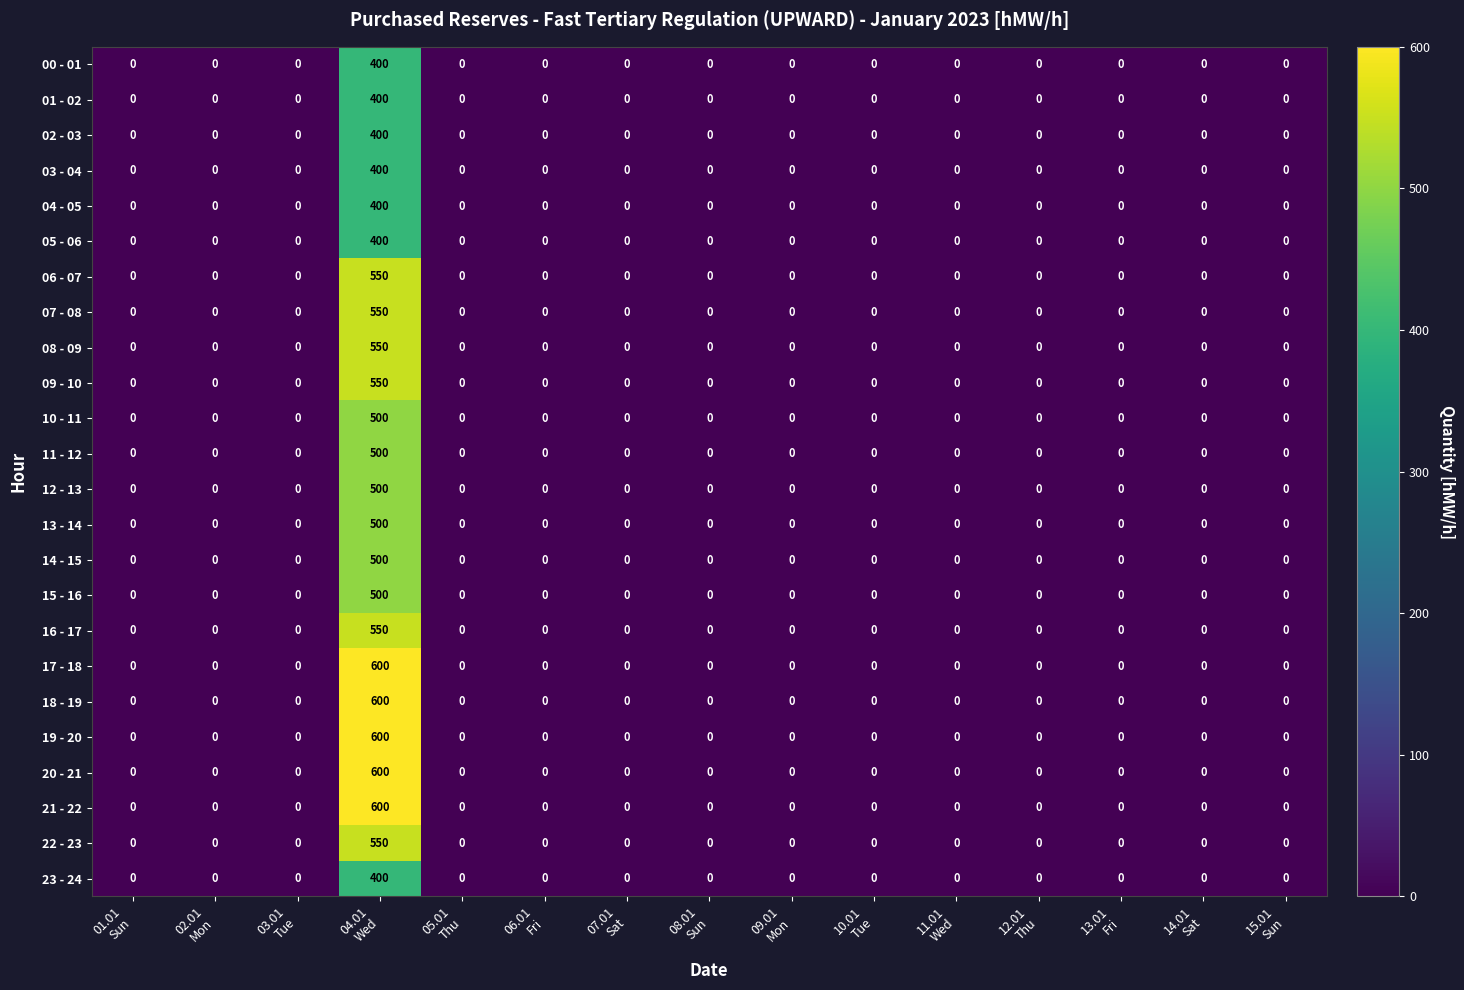

What is the average value of the 21 - 22 series?

40